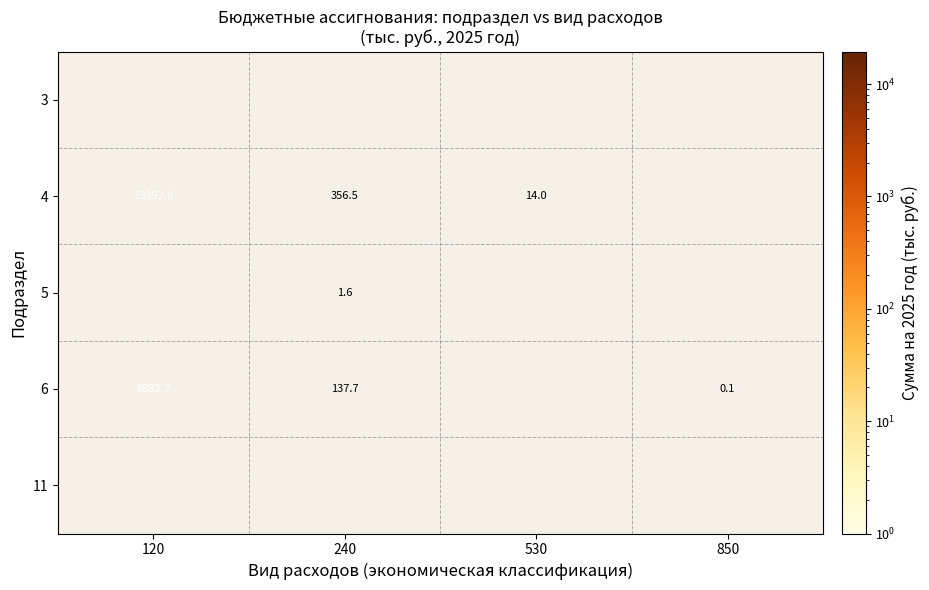

What is the sum of the 6 values at 120 and 850?

6882.8